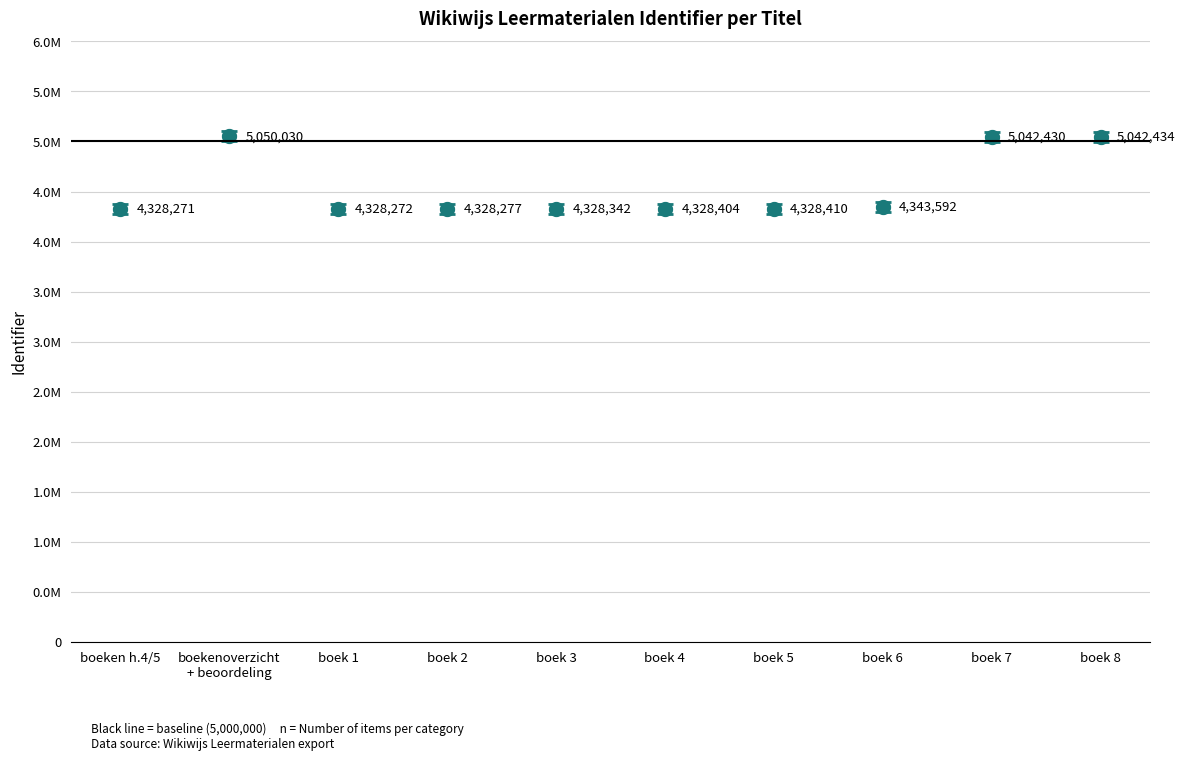

What is the smallest value displayed?

4328271